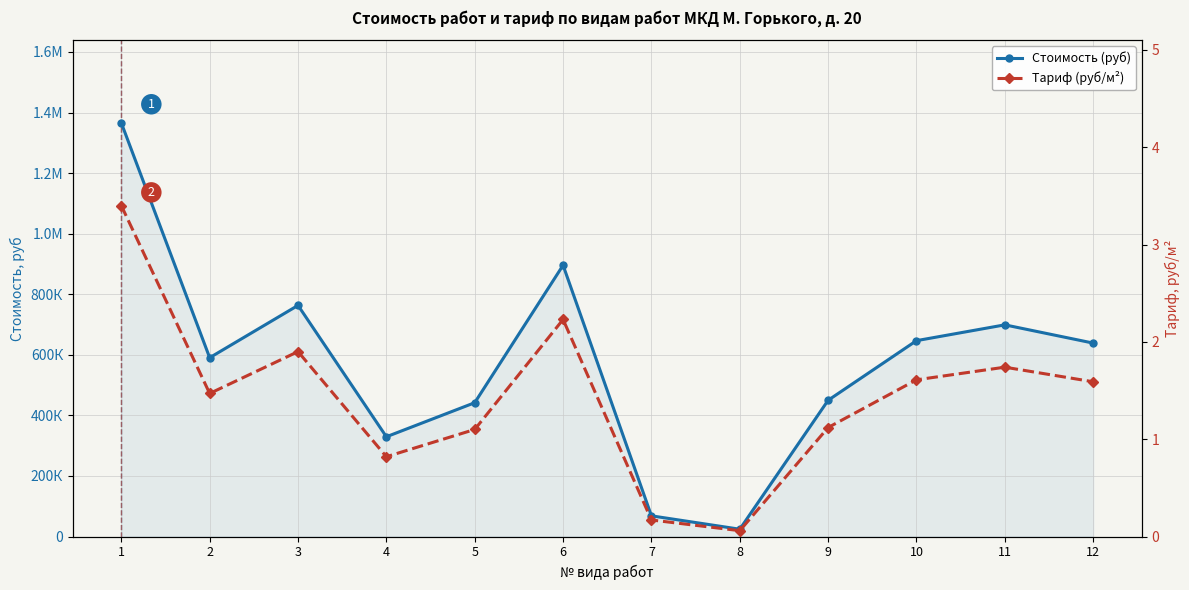

How many interior local peaks does the Стоимость (руб) series have?

3